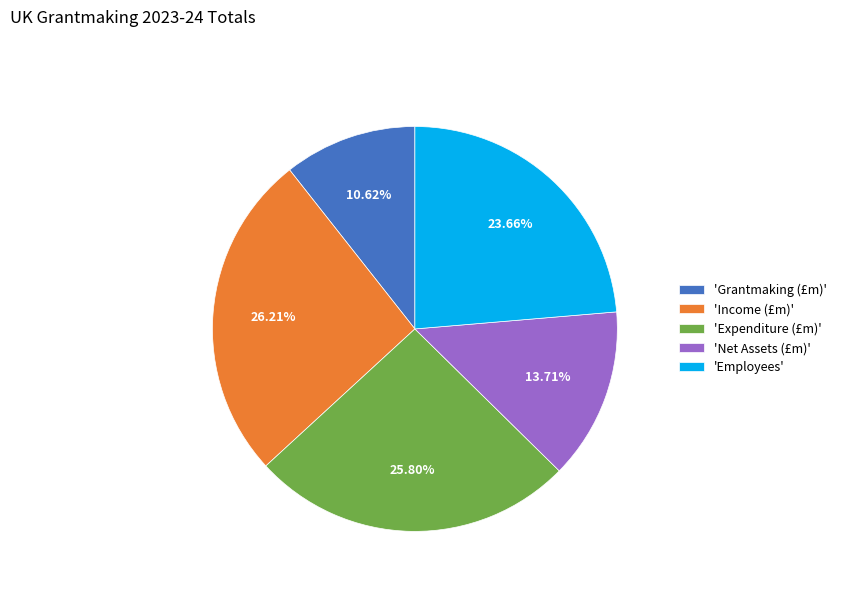

Combined, do 'Net Assets (£m)' and 'Employees' account for over 50%?

No